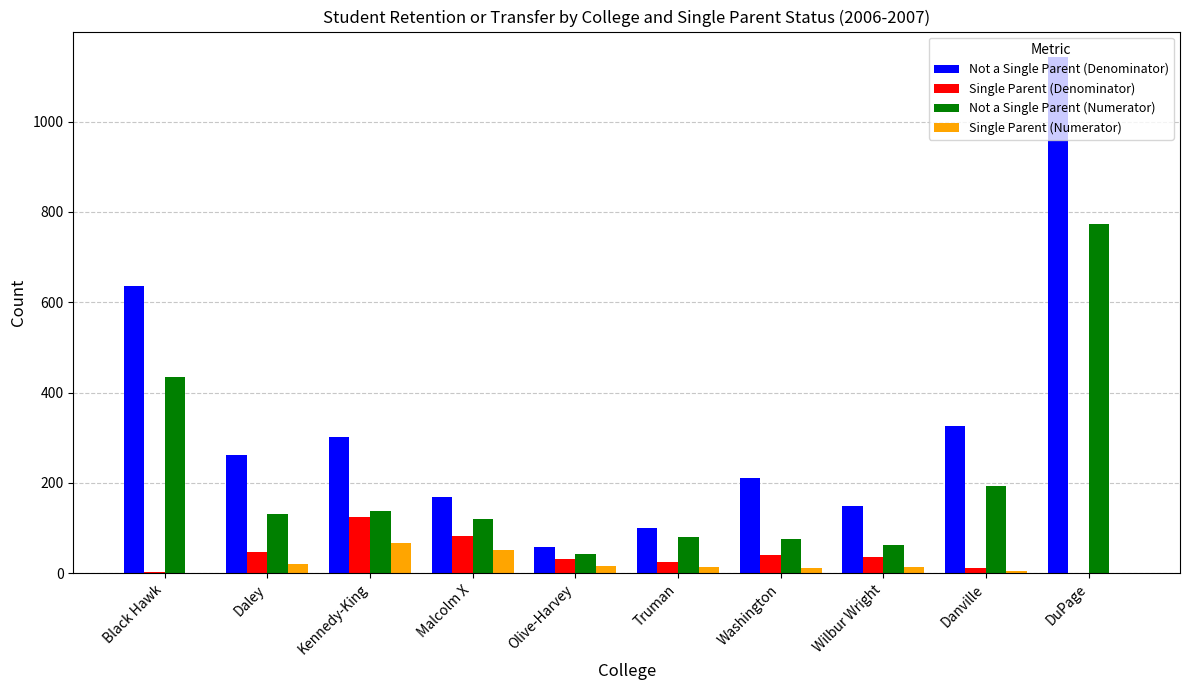

Between Kennedy-King and Truman, which series saw the biggest shift?

Not a Single Parent (Denominator)